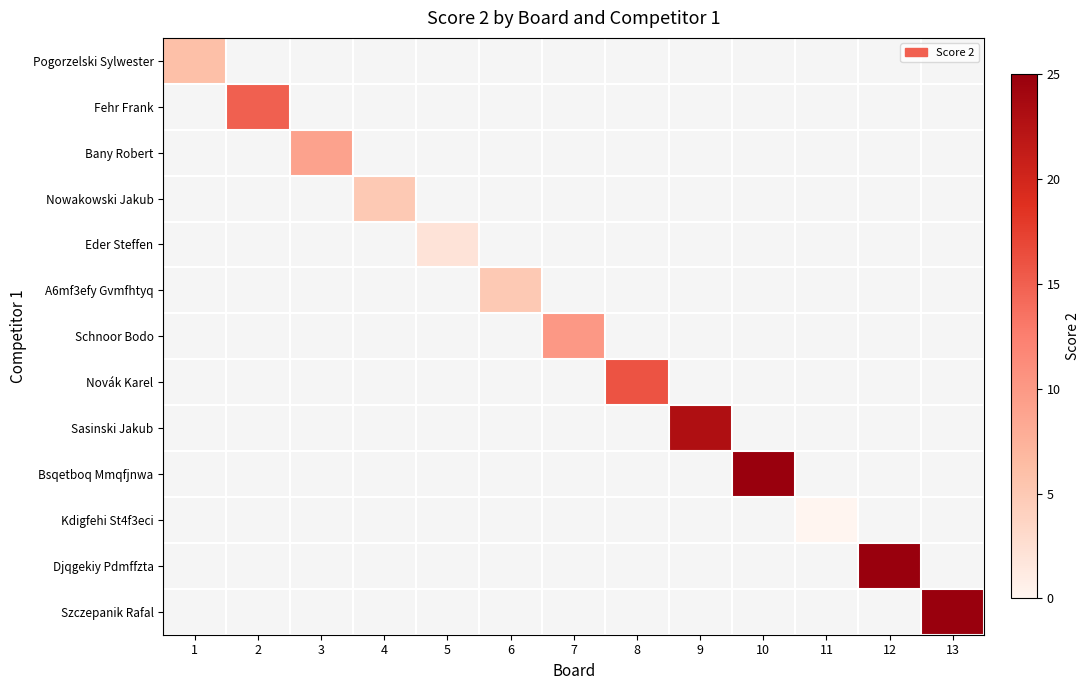

At which category does the chart reach its minimum across all series?

11